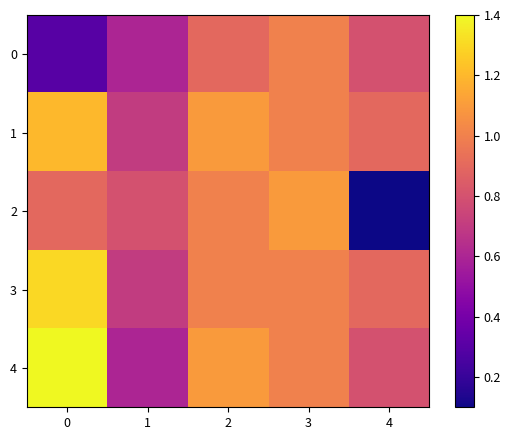

At 3, list the series in order from smallest to largest.

0, 1, 3, 4, 2